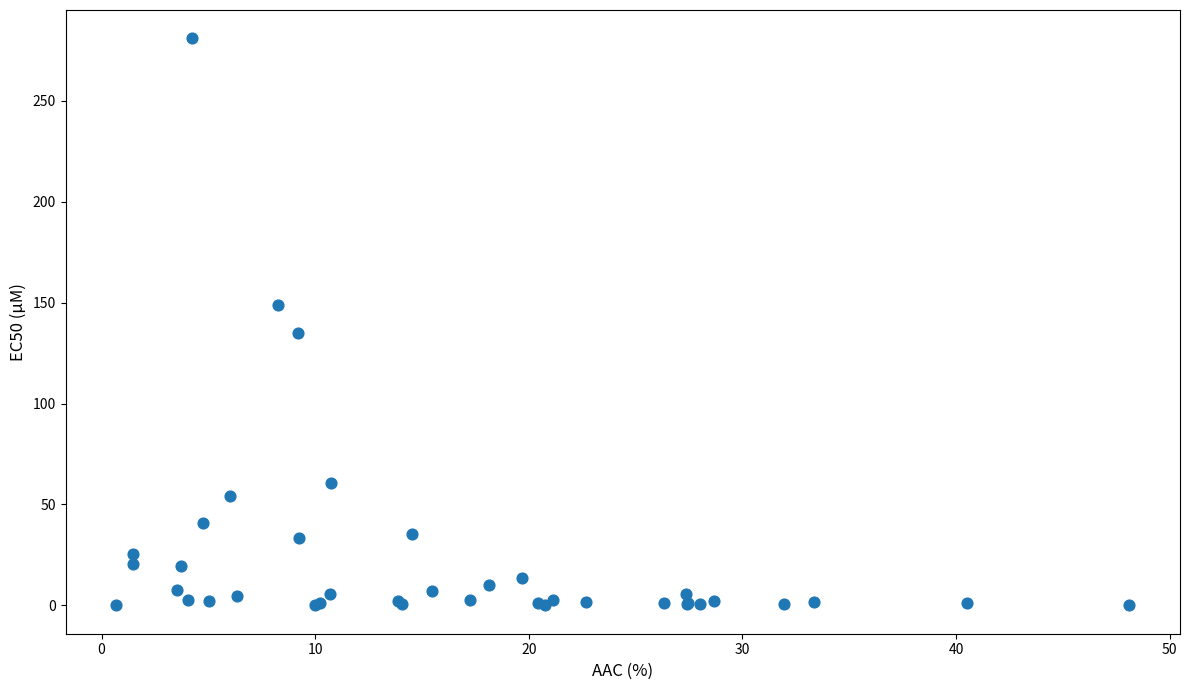

What Y value in the scatter plot is closest to 140?

135.0